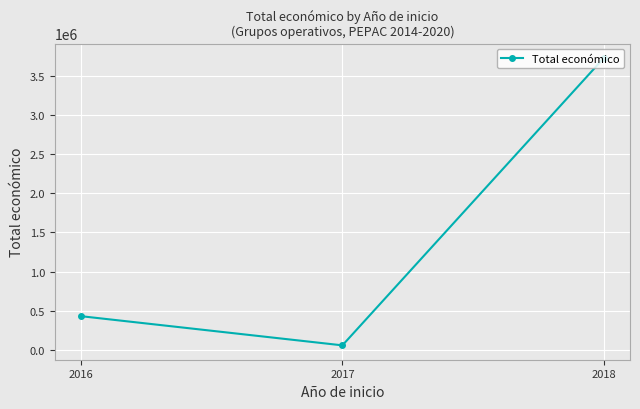

Is it true that the value at 2018 is 3728998?

True